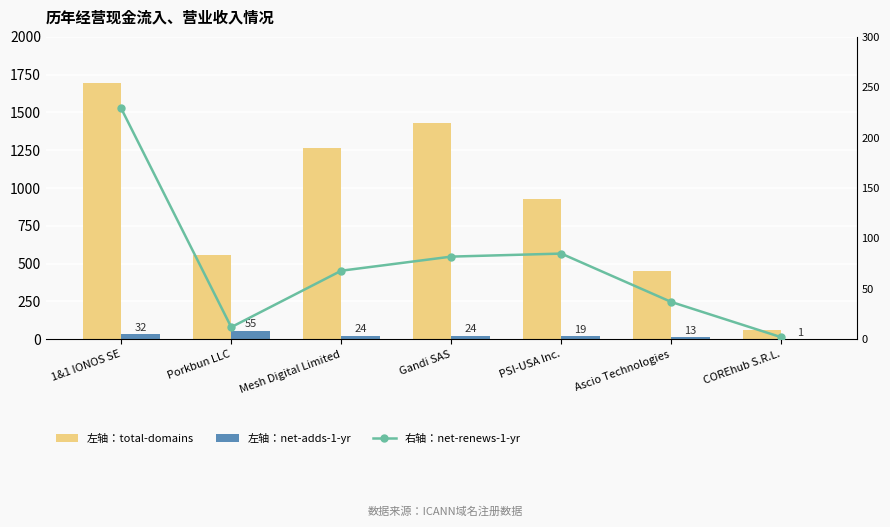

What is the minimum value for 左轴：net-adds-1-yr?

1